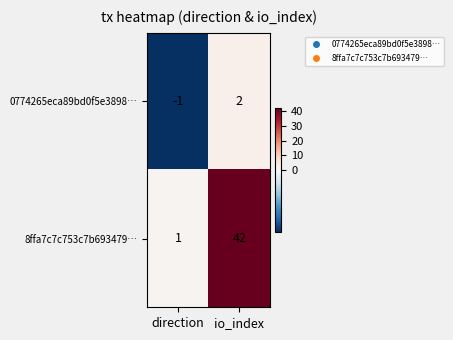

Rank the series by their average value, from highest to lowest.

8ffa7c7c753c7b693479…, 0774265eca89bd0f5e3898…